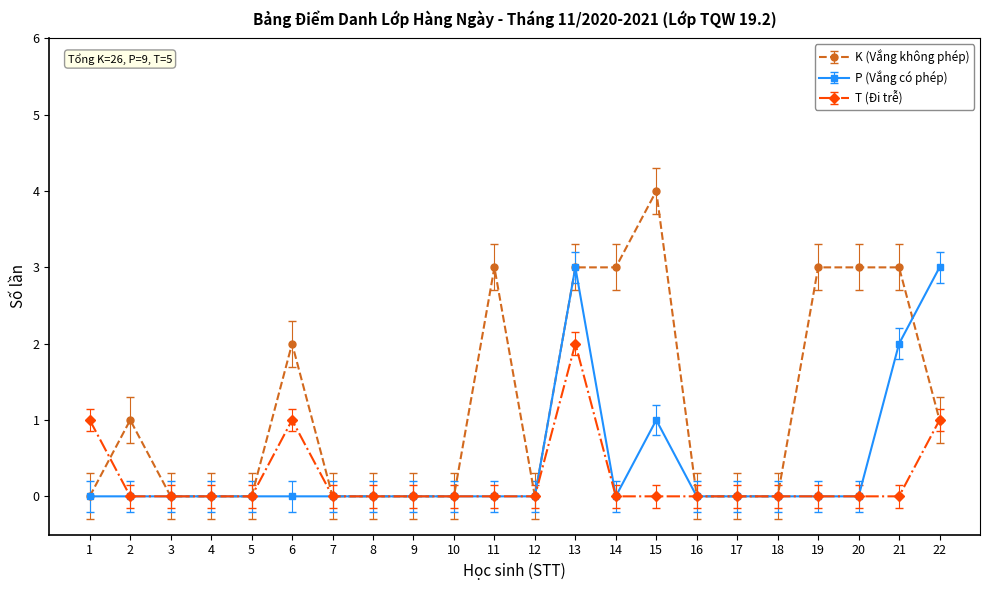

What is the value of the P (Vắng có phép) point at the 15th from the left?

1